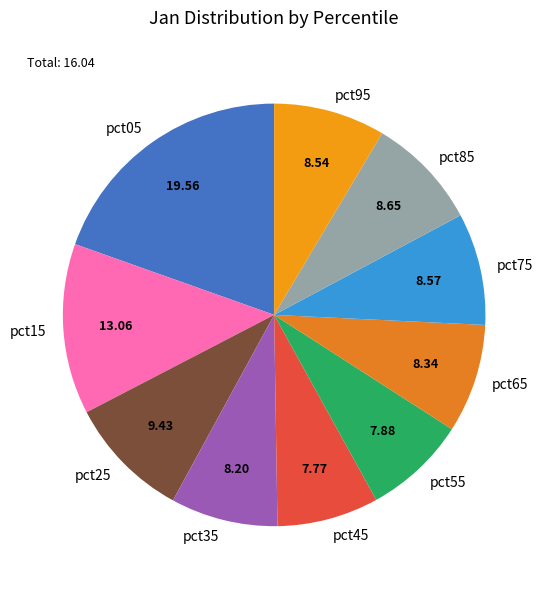

The pct75 slice represents 1% of the pie. True or false?

False